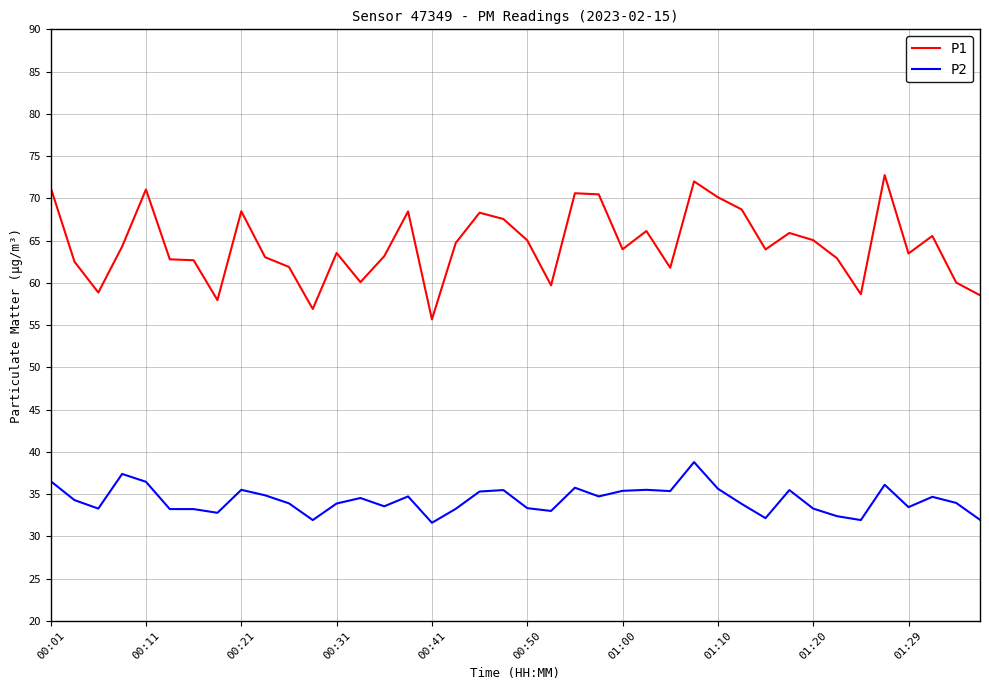

What is the minimum value shown in the chart?

31.6